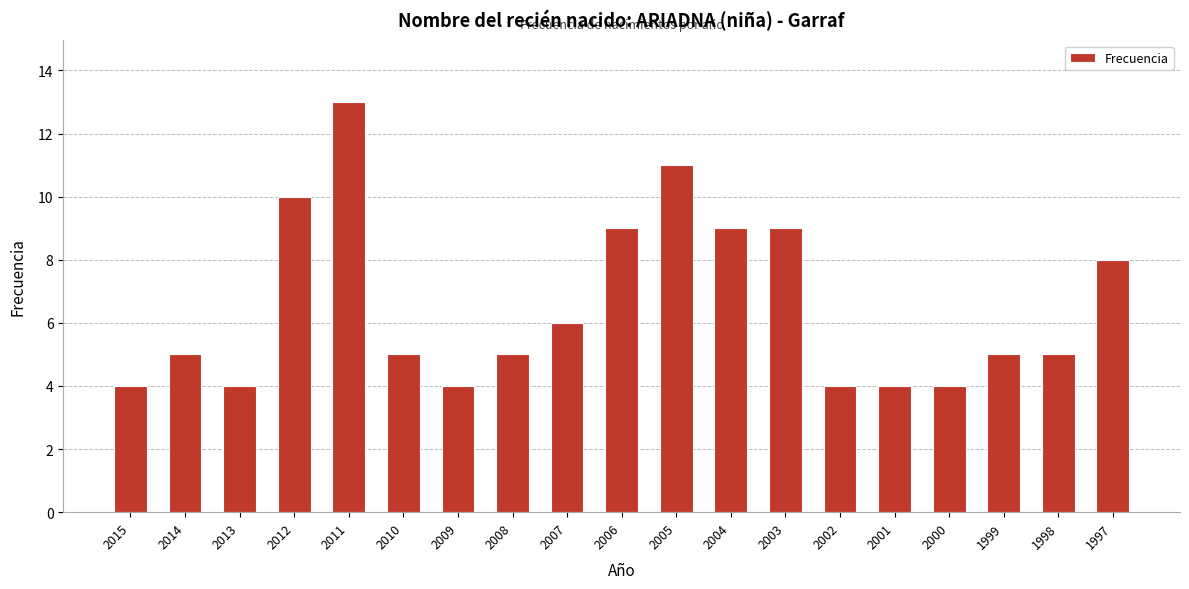

What is the minimum value shown in the chart?

4